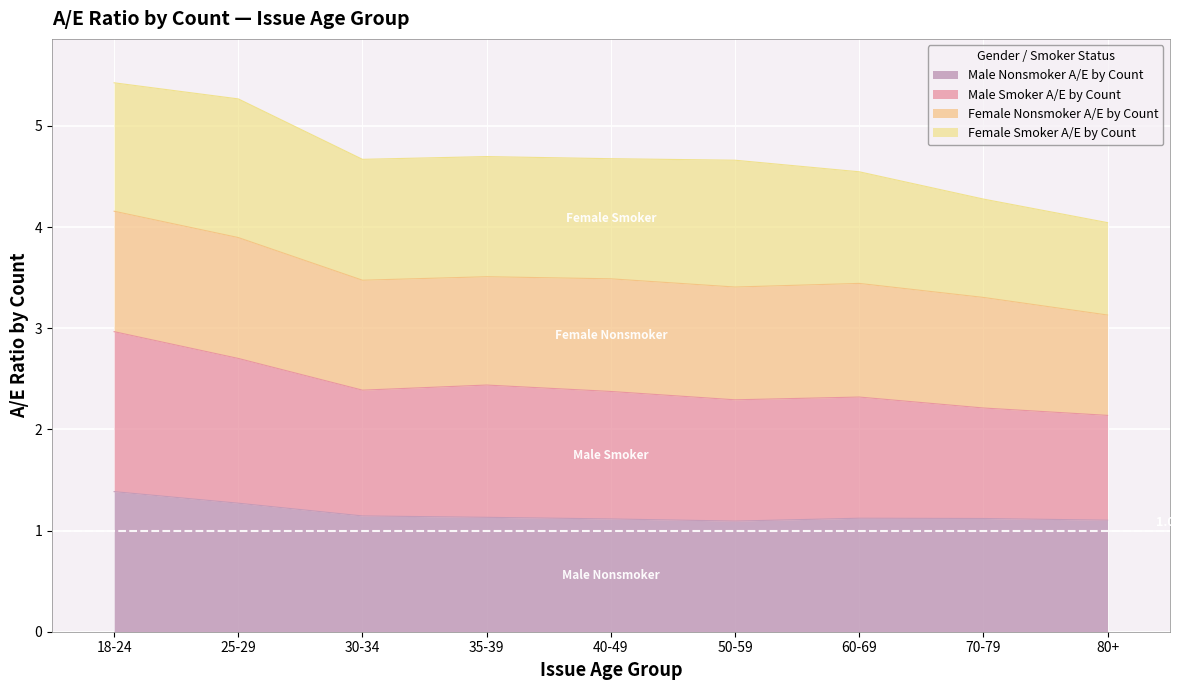

Does the chart display data point markers on the line(s)?

No